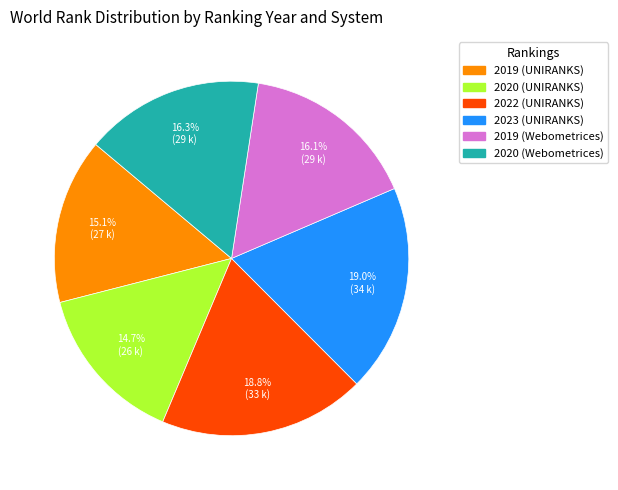

To the nearest percent, what portion does 2023 (UNIRANKS) represent?

19%